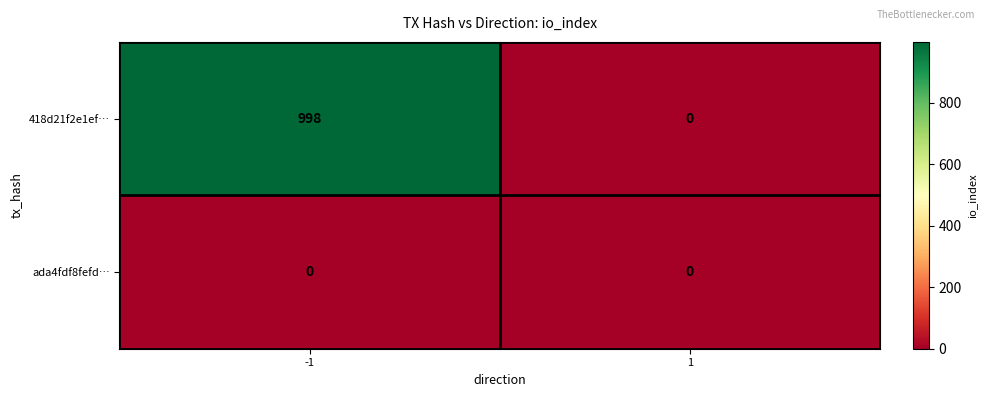

What is the sum of the 418d21f2e1ef… values at -1 and 1?

998